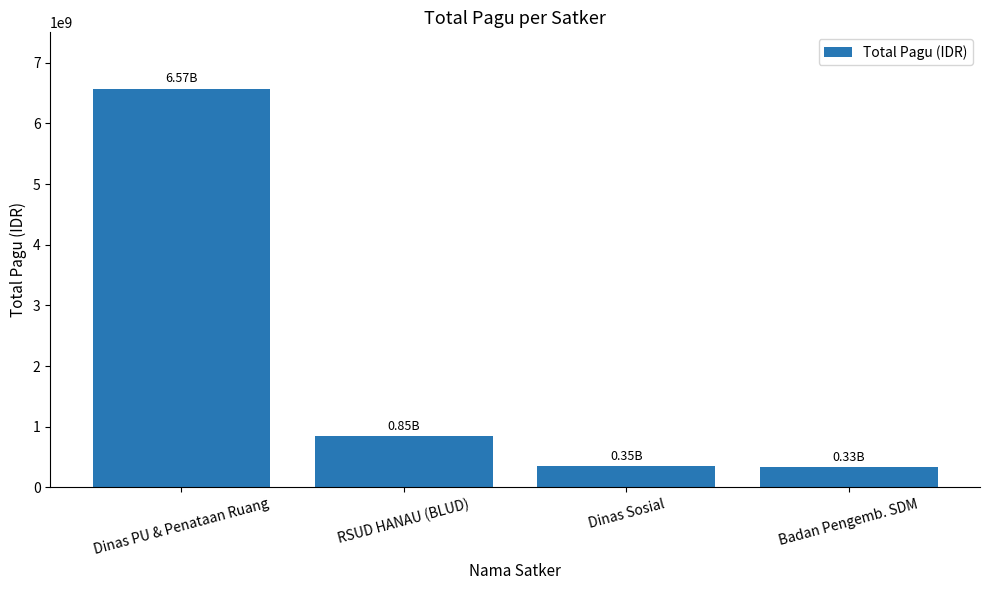

What is the sum of all values?

8104771031